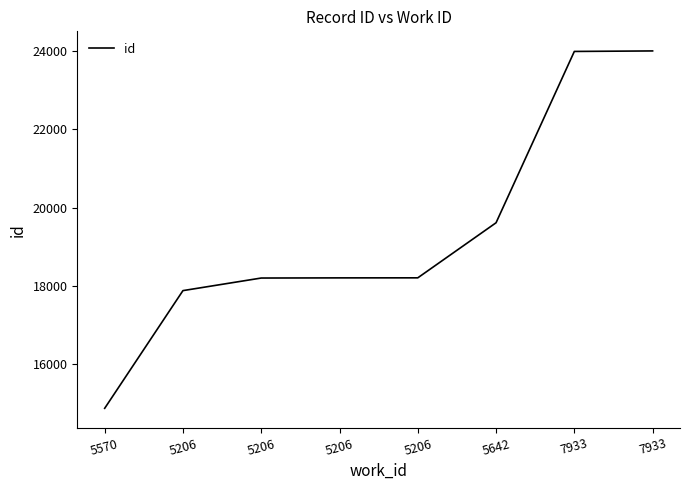

What is the sum of the values at 5206 and 5570?

33091